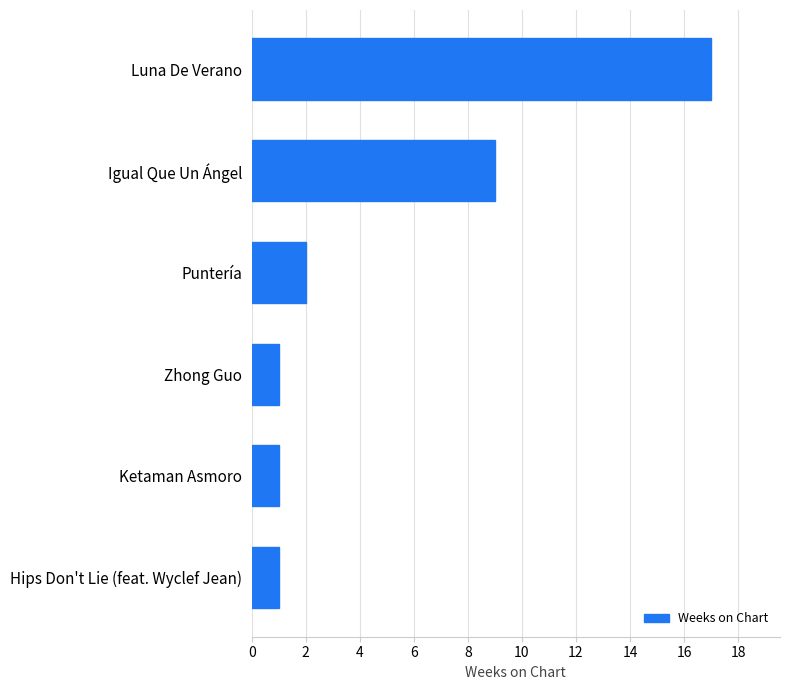

Between Luna De Verano and Igual Que Un Ángel, which is larger?

Luna De Verano